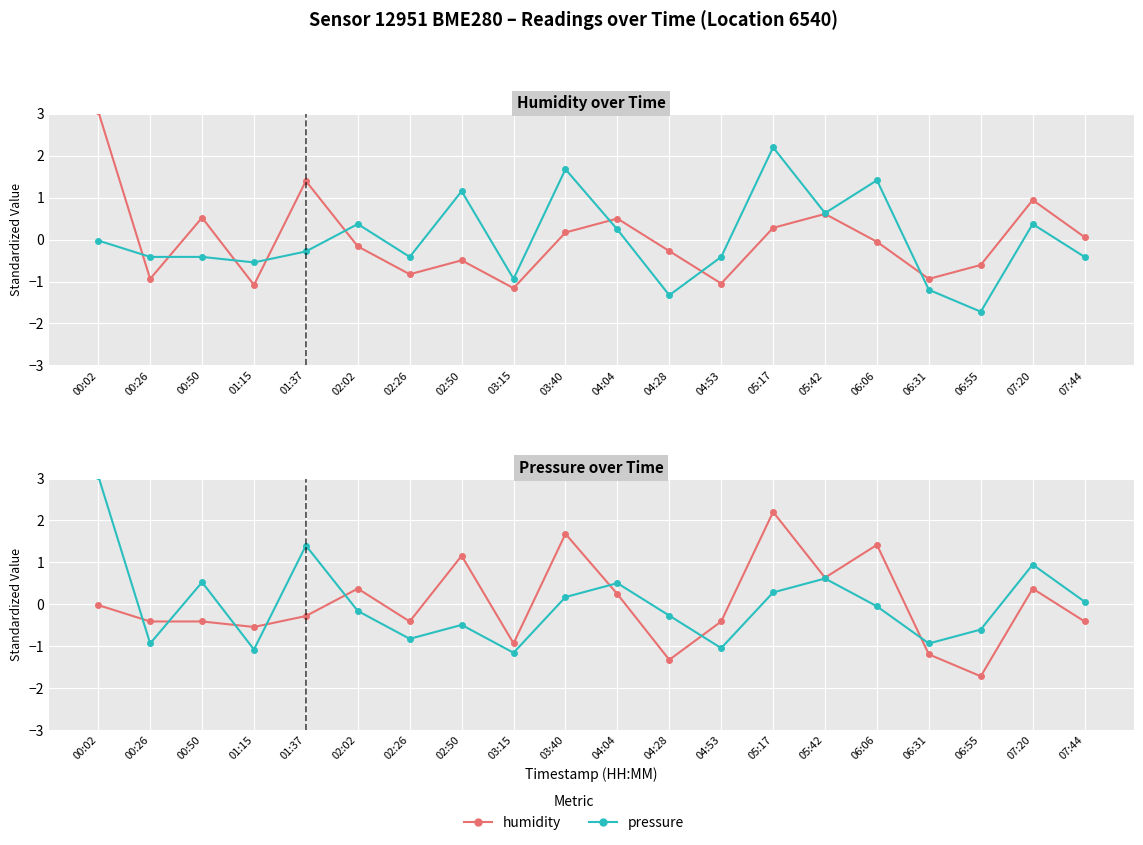

Is this an area chart (filled region under the line)?

No